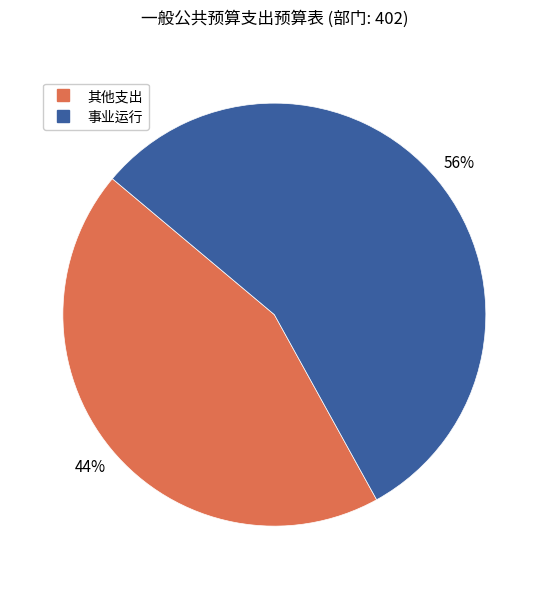

Does any single category account for the majority?

Yes